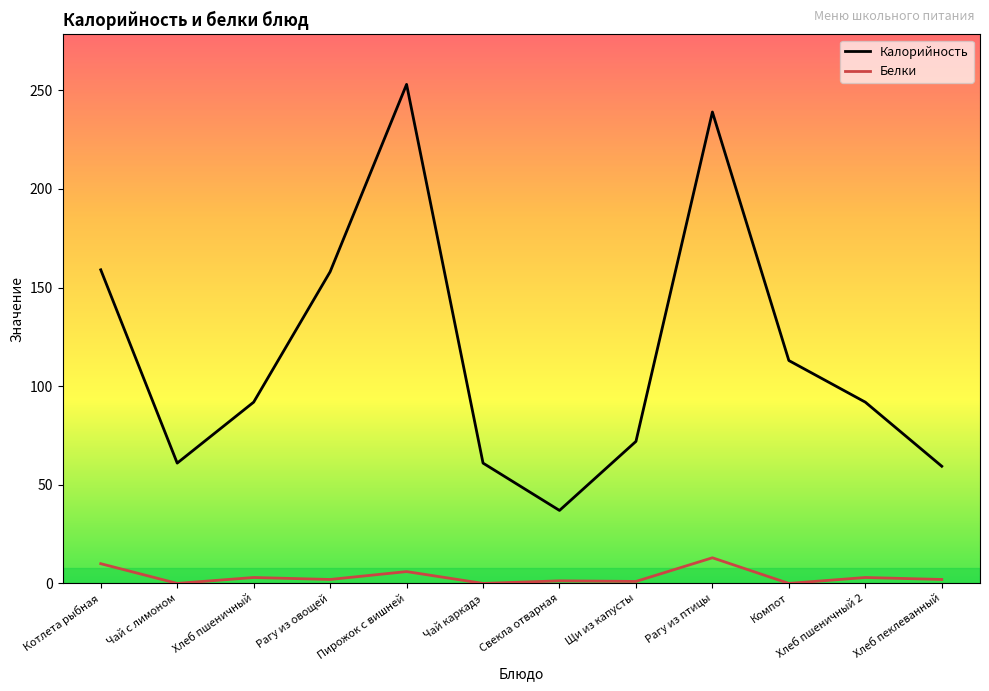

Where does the Калорийность series first go above 91?

Котлета рыбная